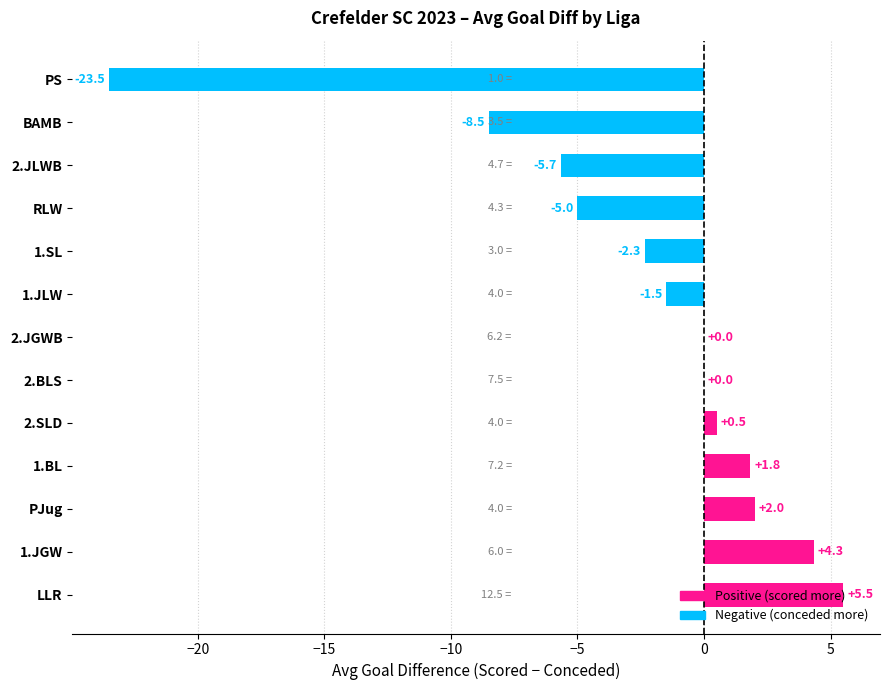

Which label corresponds to the largest value in the chart?

LLR